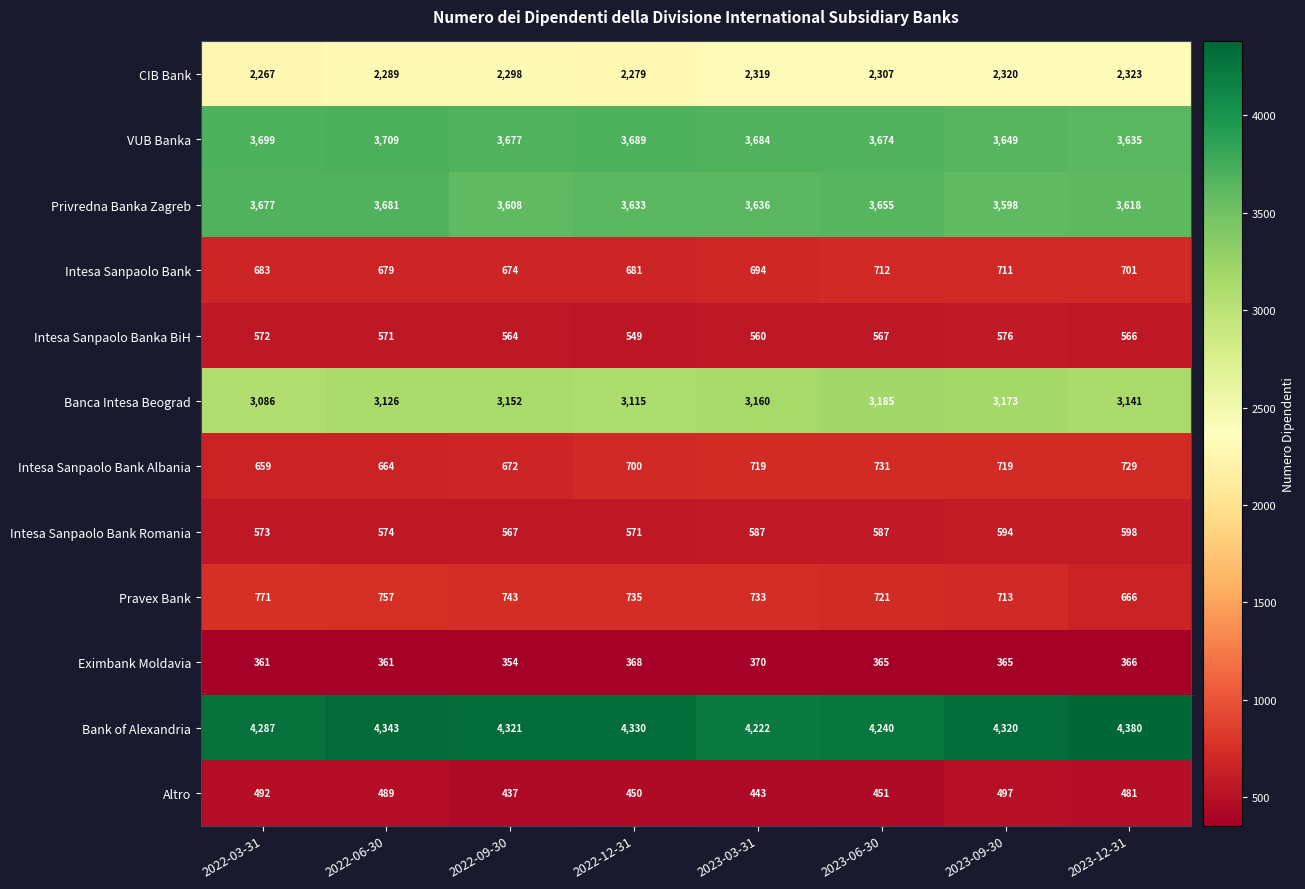

How many data points does each series have?

8